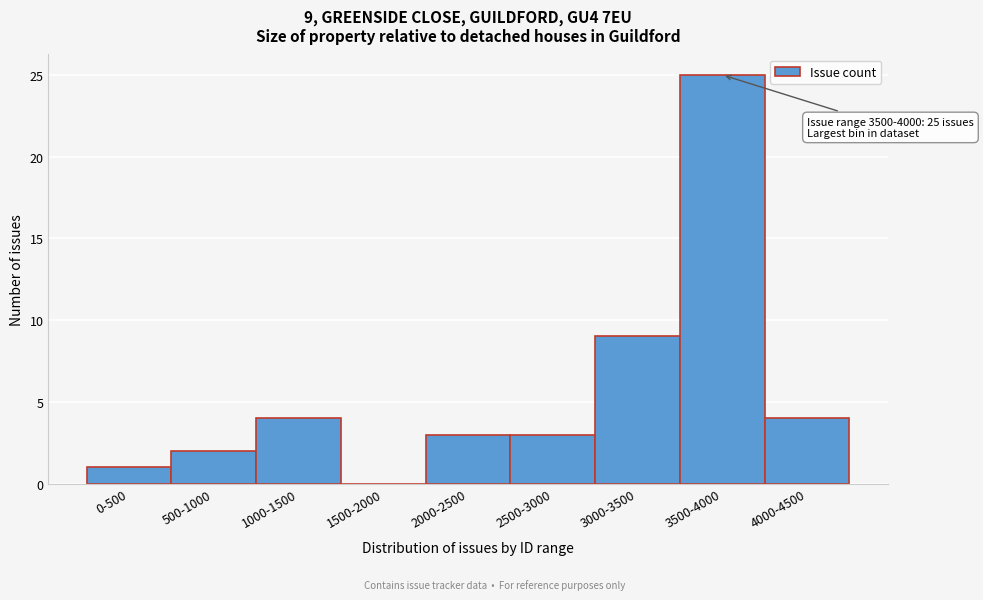

Reading left to right, extract all data points from this chart.

0-500=1	500-1000=2	1000-1500=4	1500-2000=0	2000-2500=3	2500-3000=3	3000-3500=9	3500-4000=25	4000-4500=4